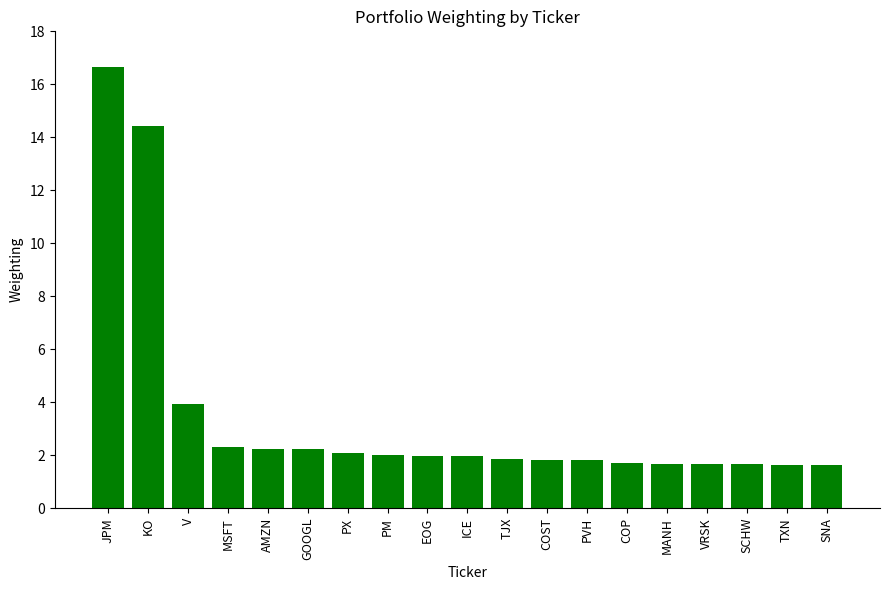

What is the smallest value displayed?

1.6